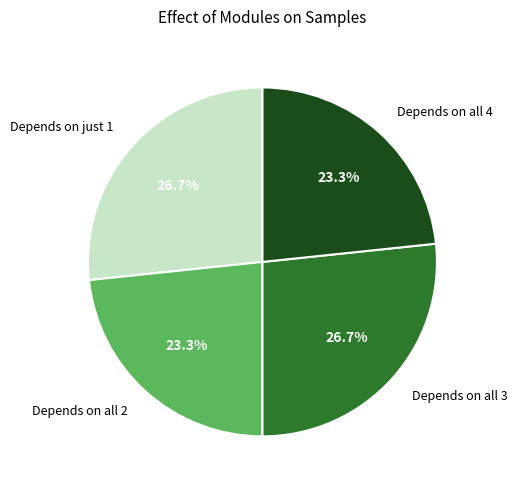

Between Depends on all 3 and Depends on all 2, which is larger?

Depends on all 3